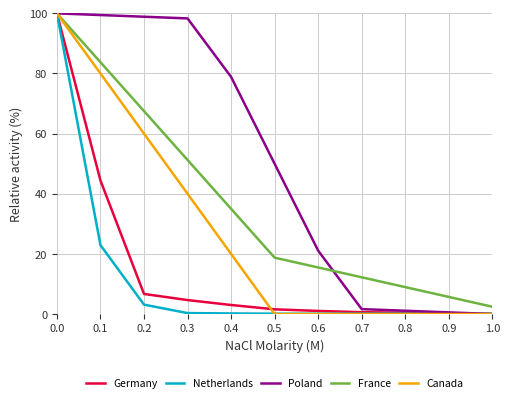

Rank the categories by France value from lowest to highest.

1.0, 0.9, 0.8, 0.7, 0.6, 0.5, 0.4, 0.3, 0.2, 0.1, 0.0